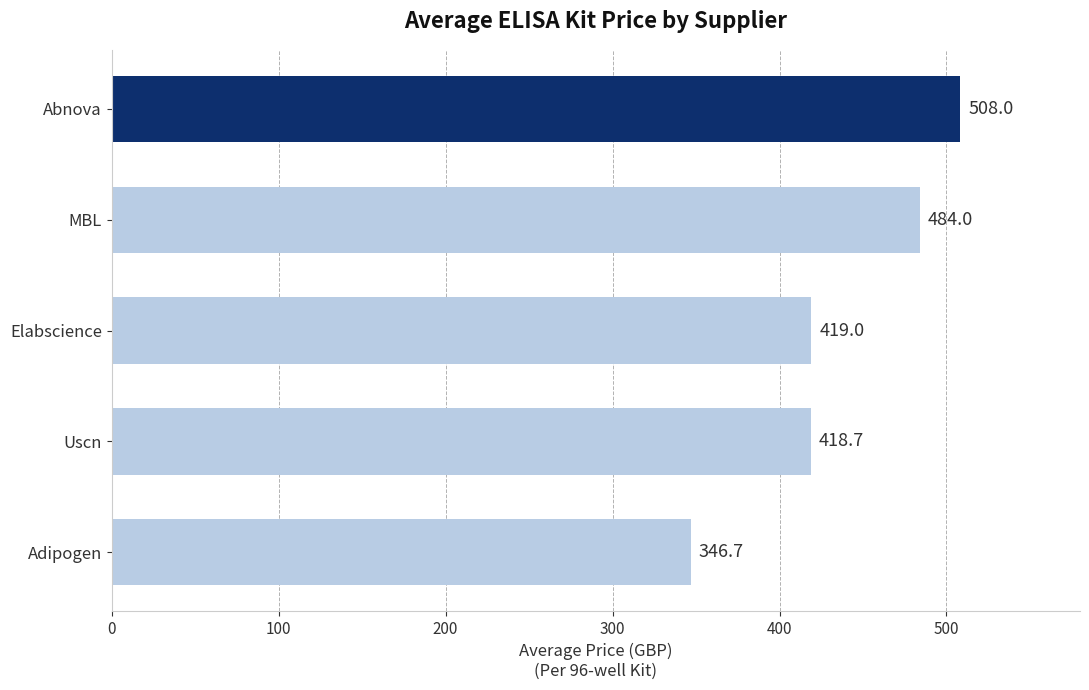

What is the change in value from Adipogen to Abnova?

+161.3